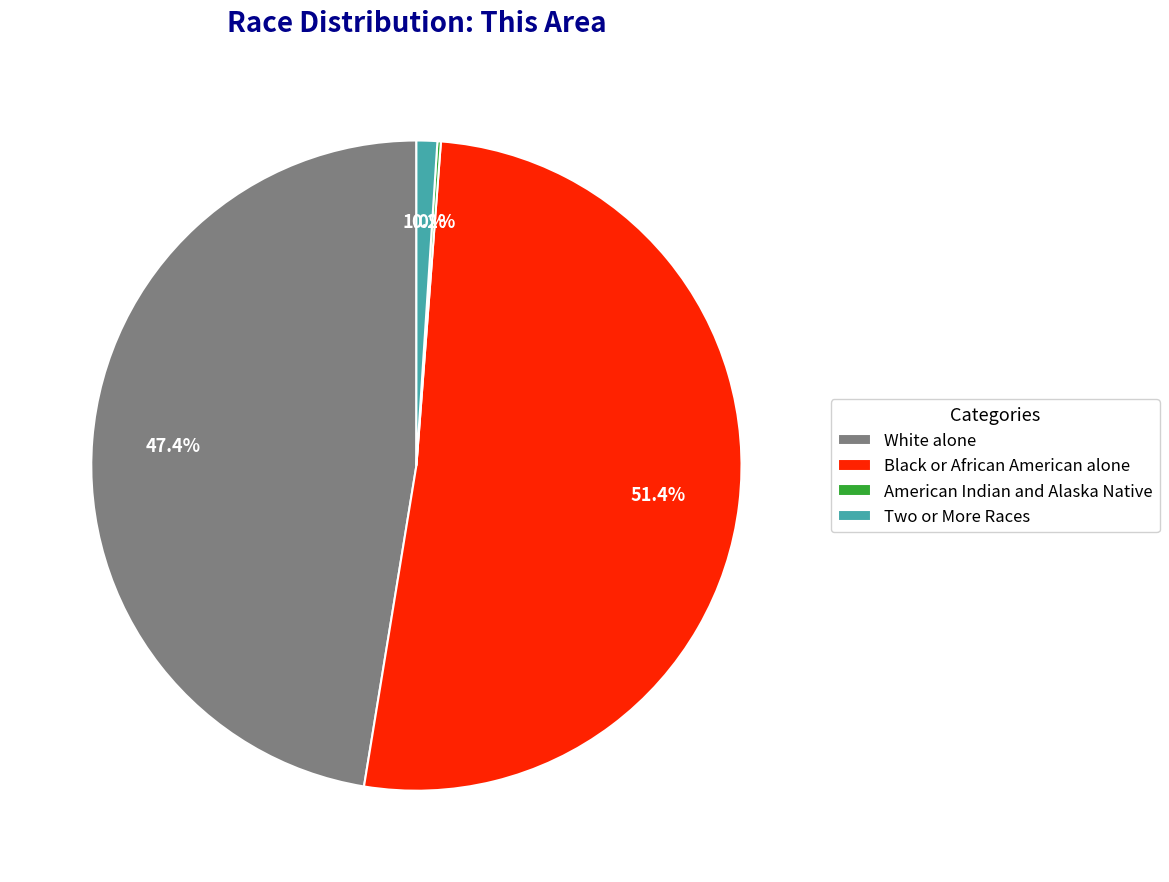

Is it true that Two or More Races is 1% of the pie?

True